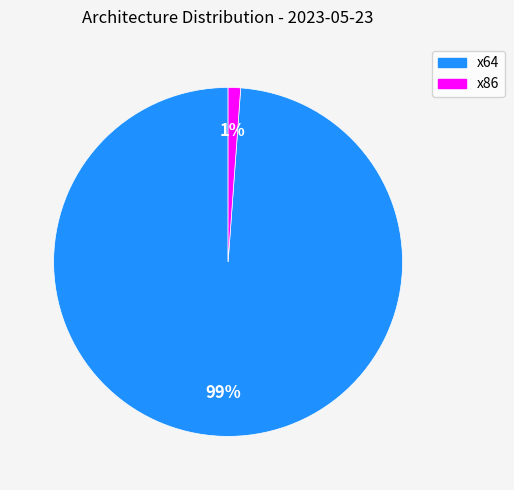

Is it true that x86 is 10% of the pie?

False